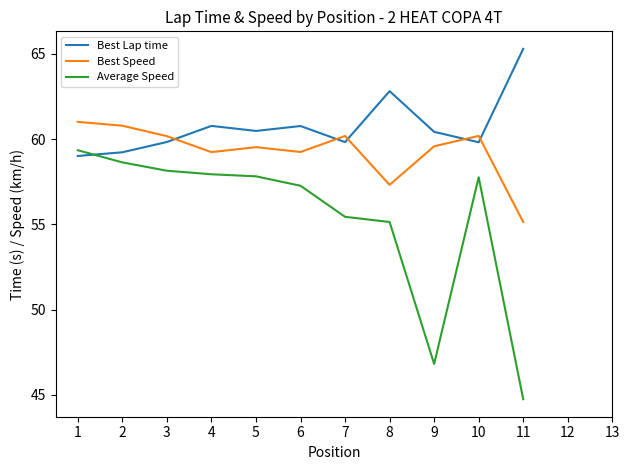

True or false: Best Speed and Average Speed intersect in this chart.

False